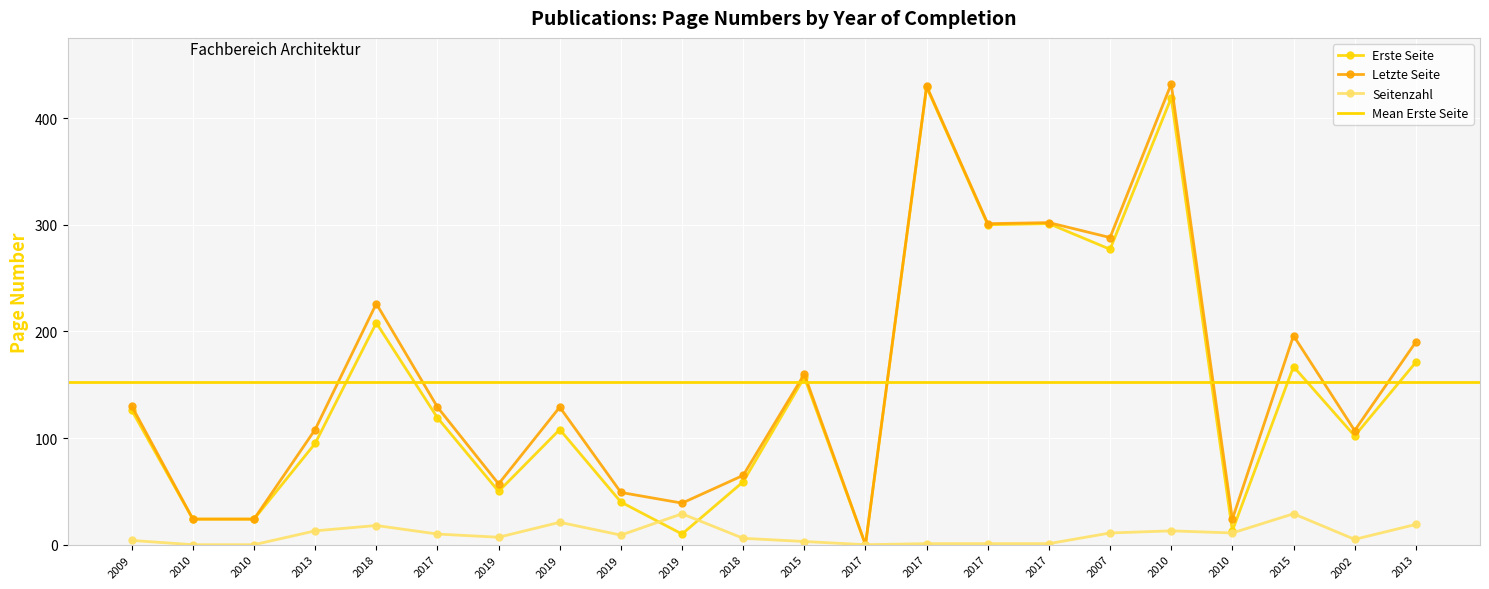

How many distinct data groups are displayed?

3